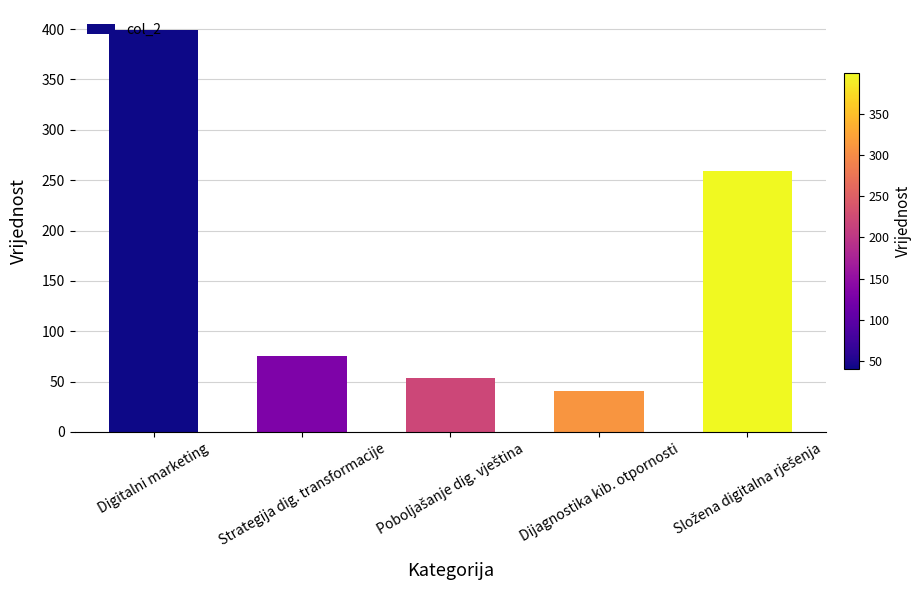

How many values are below 75?

2